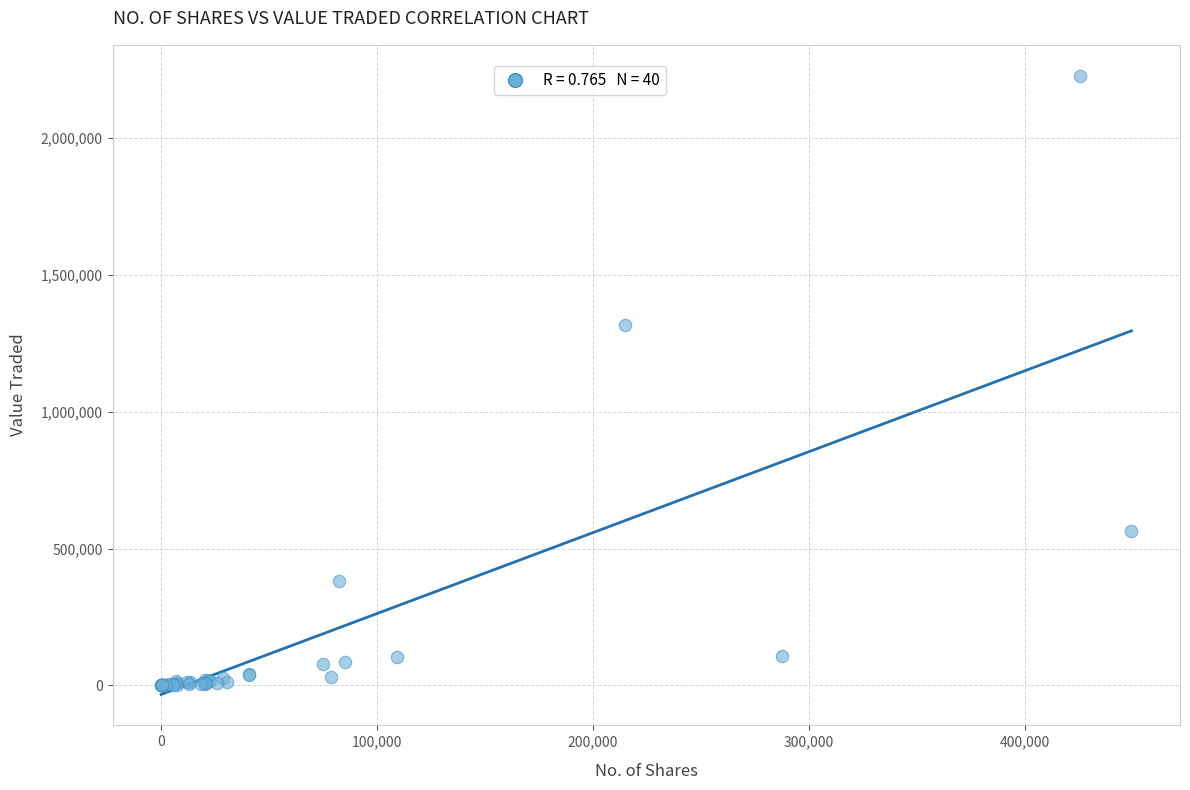

What Y value in the scatter plot is closest to 1113977?

1318624